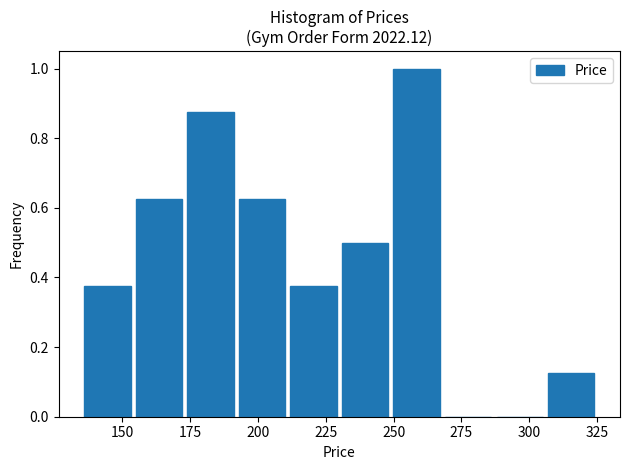

Read against the x-axis, roughly where is the centre of the tallest bar?

260